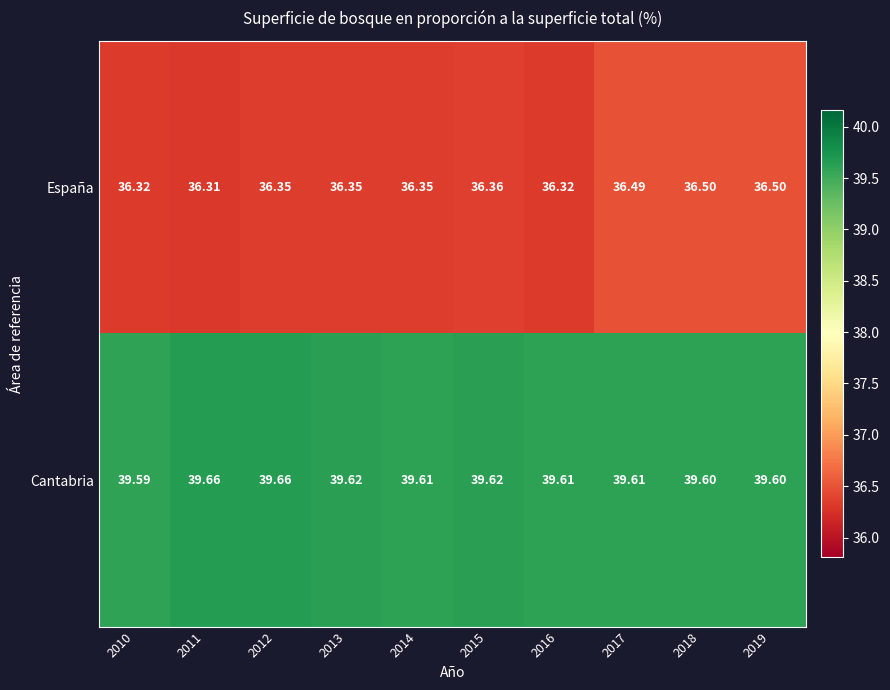

List the series in order of their overall mean, highest first.

Cantabria, España